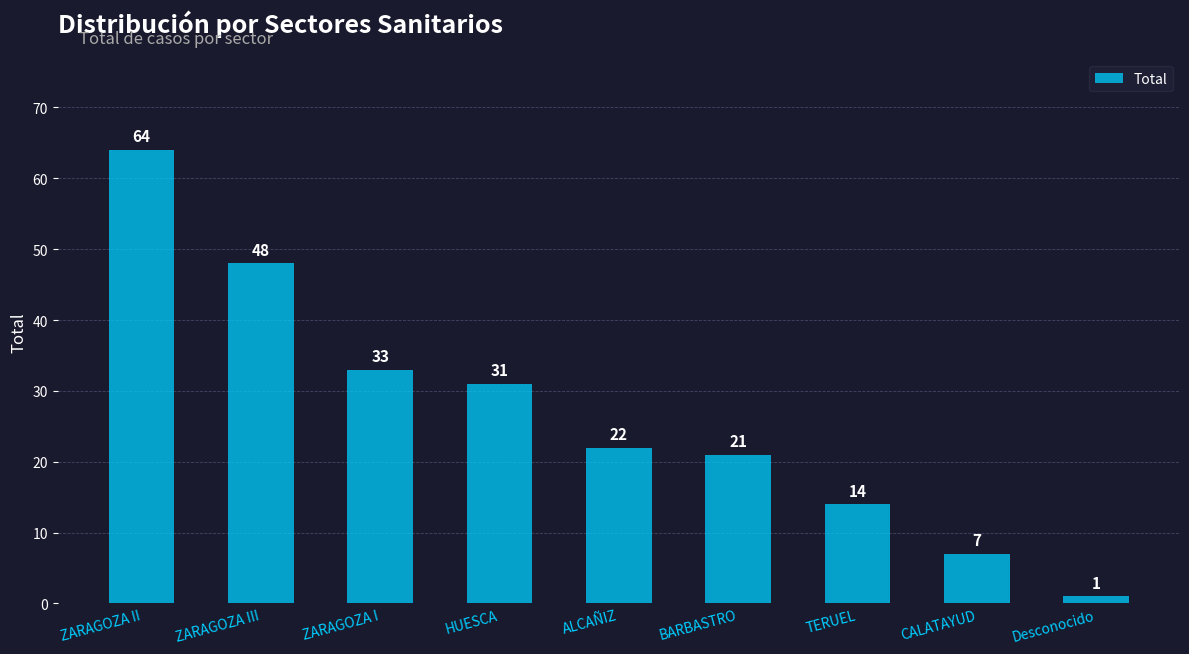

What is the smallest value displayed?

1